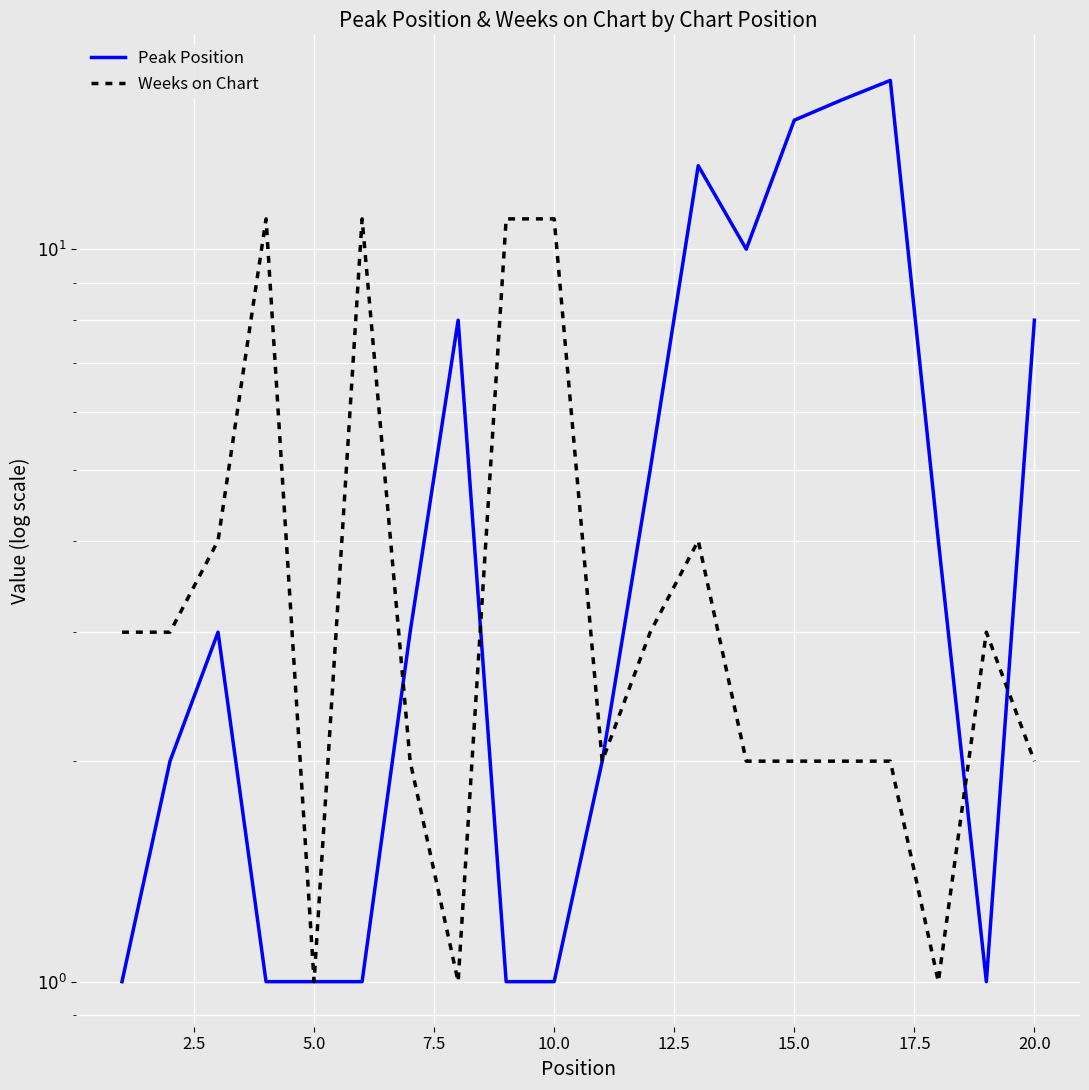

How many data points in Peak Position are less than 3?

9